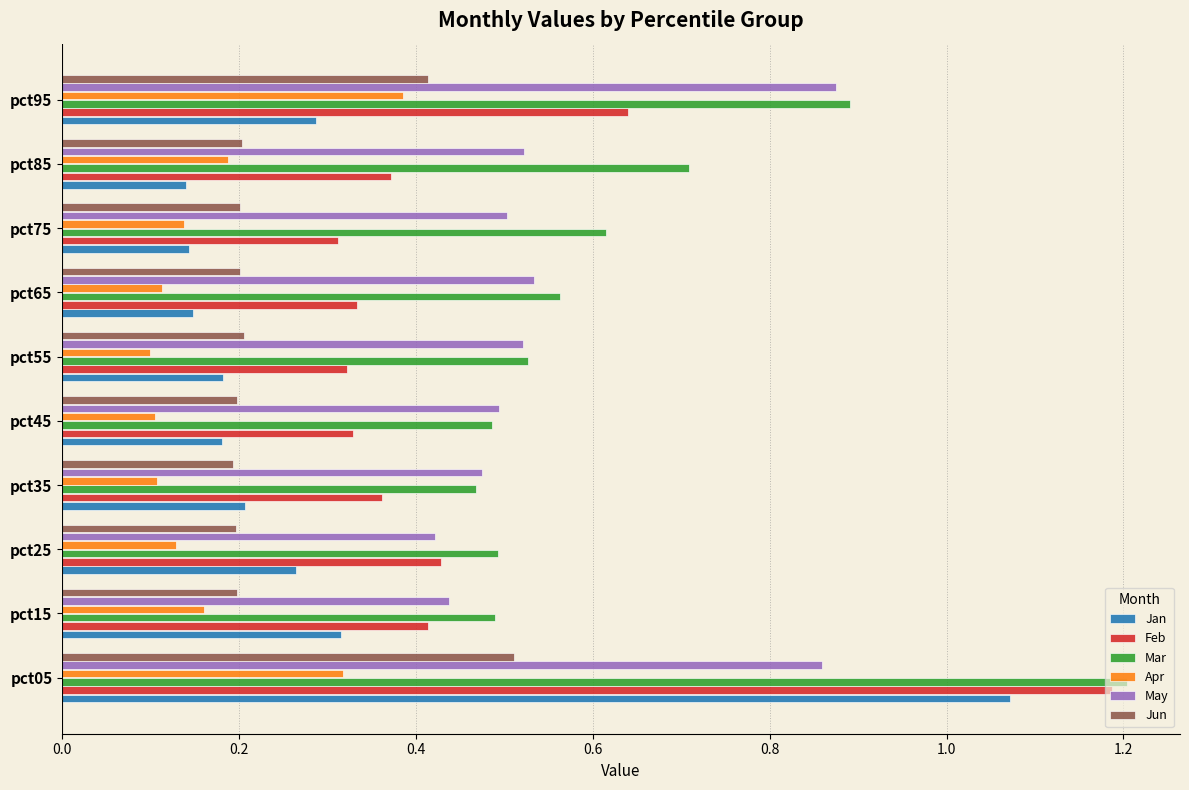

How many Feb values are between 0 and 1?

9